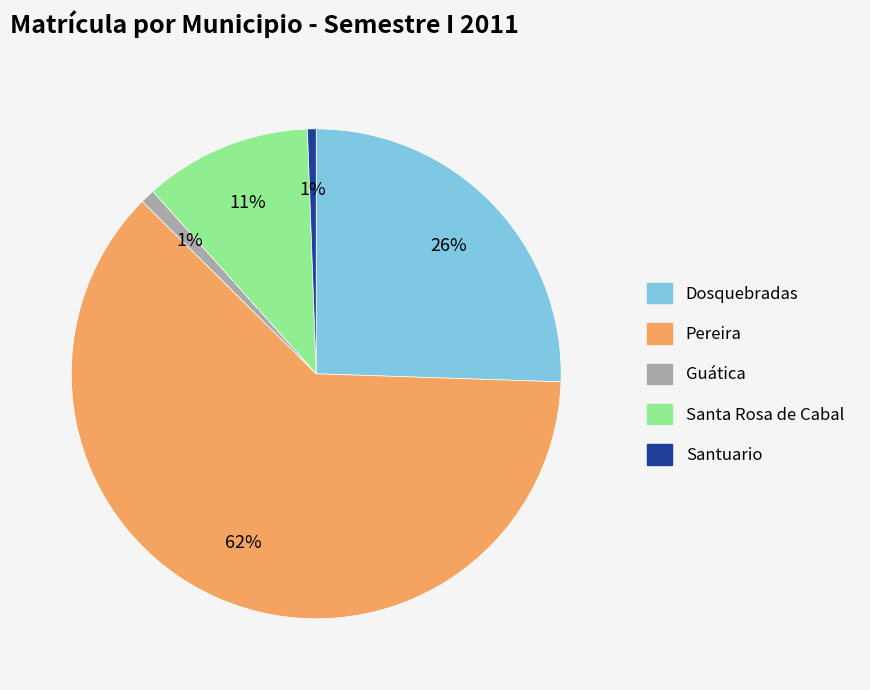

Is the sum of Dosquebradas and Pereira greater than half?

Yes